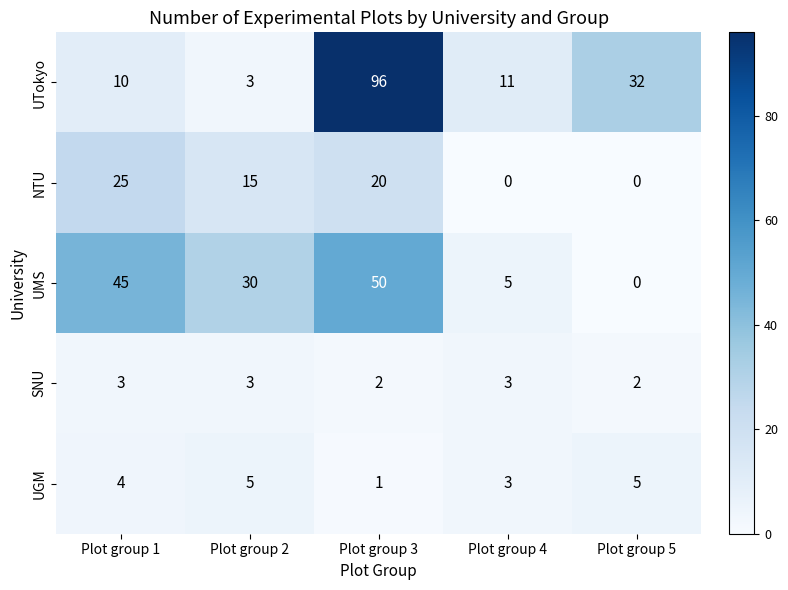

At which label does NTU first exceed 15?

Plot group 1